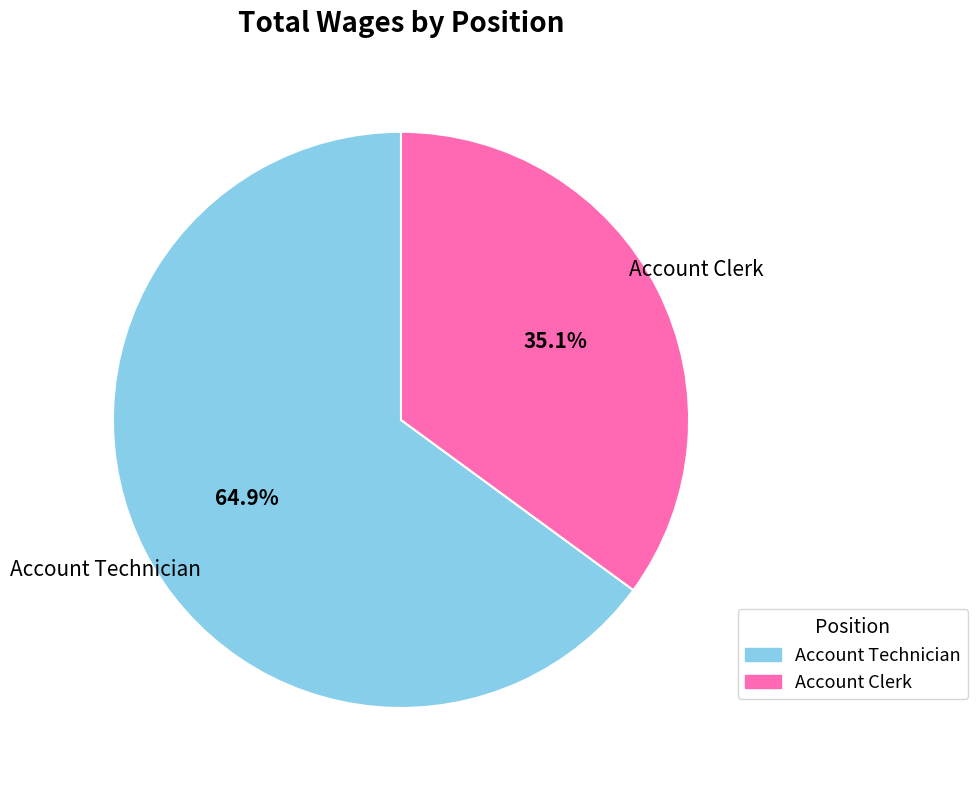

Which category has the biggest portion of the pie?

Account Technician